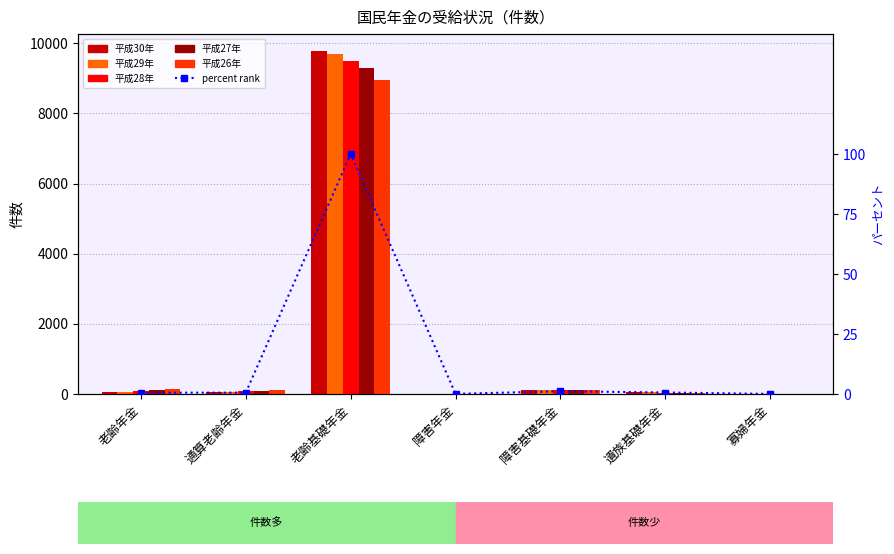

What is the sum of all 平成29年 values?

9994.0